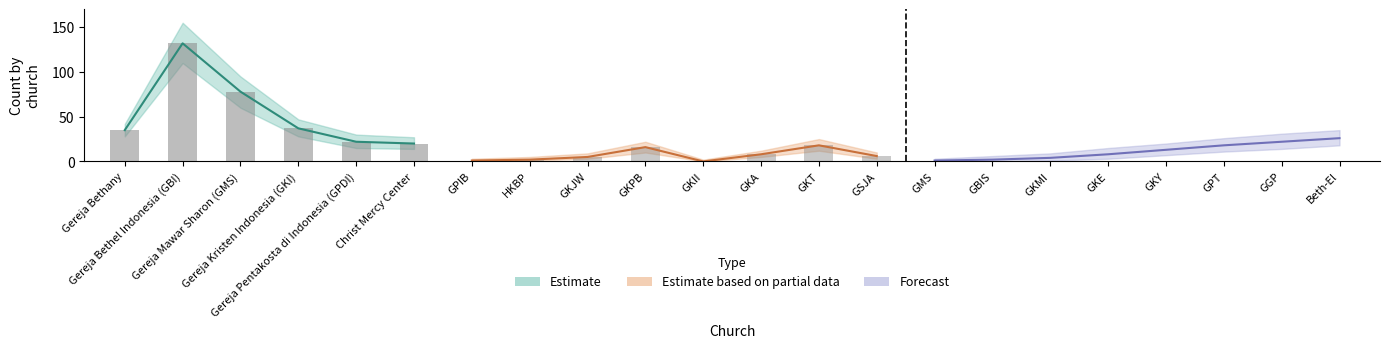

The value of Gereja Pentakosta di Indonesia (GPDI) at Gereja Bethel Indonesia (GBI) is 0. True or false?

True